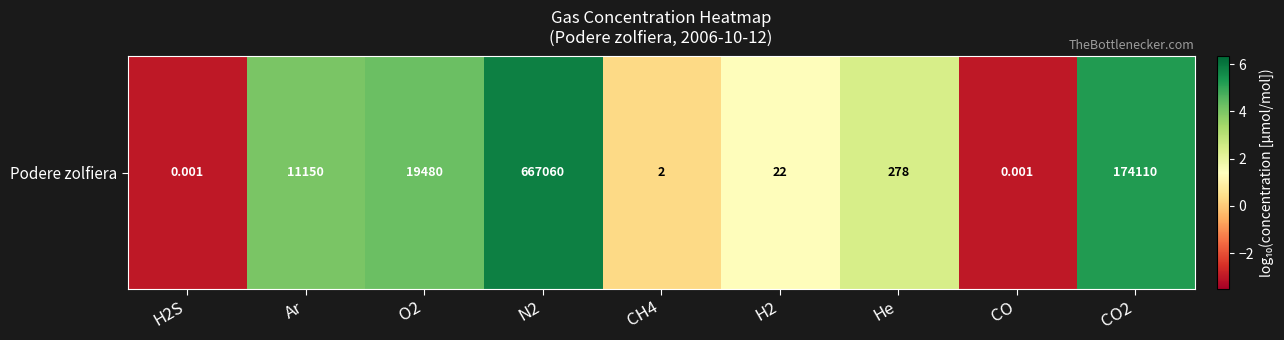

Which has a higher value, N2 or CH4?

N2